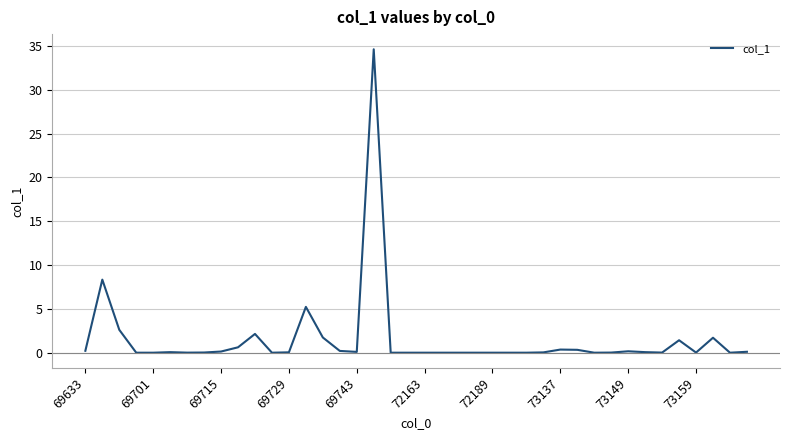

What is the difference between the maximum and minimum values?

34.6